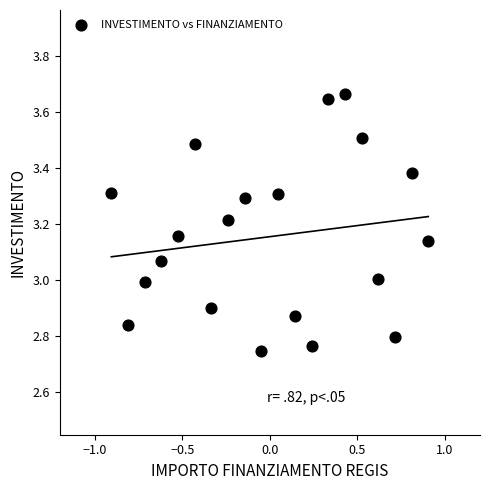

What is the range of X values (max minus min)?

1.8